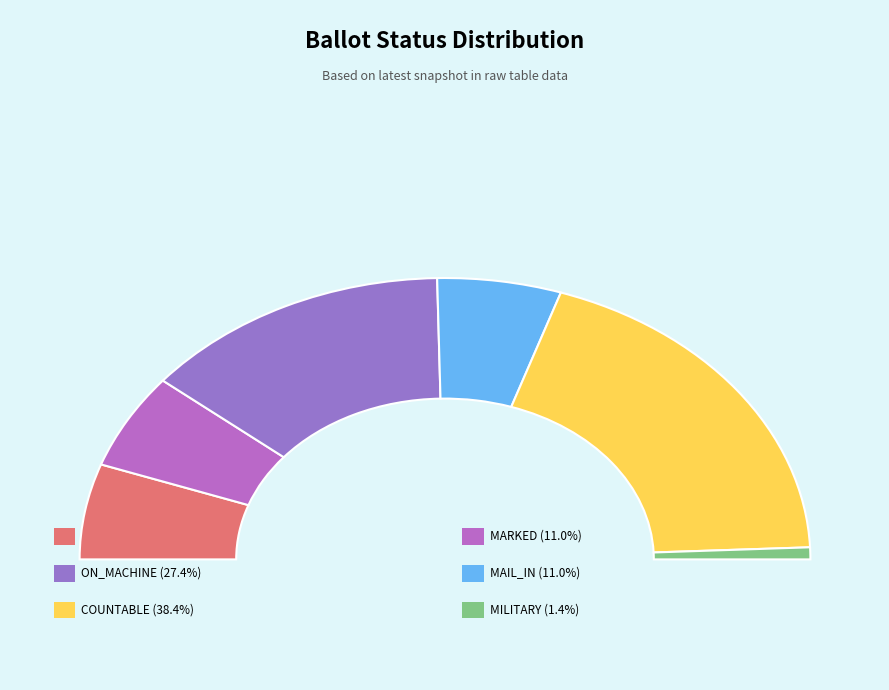

Does any single category account for the majority?

No